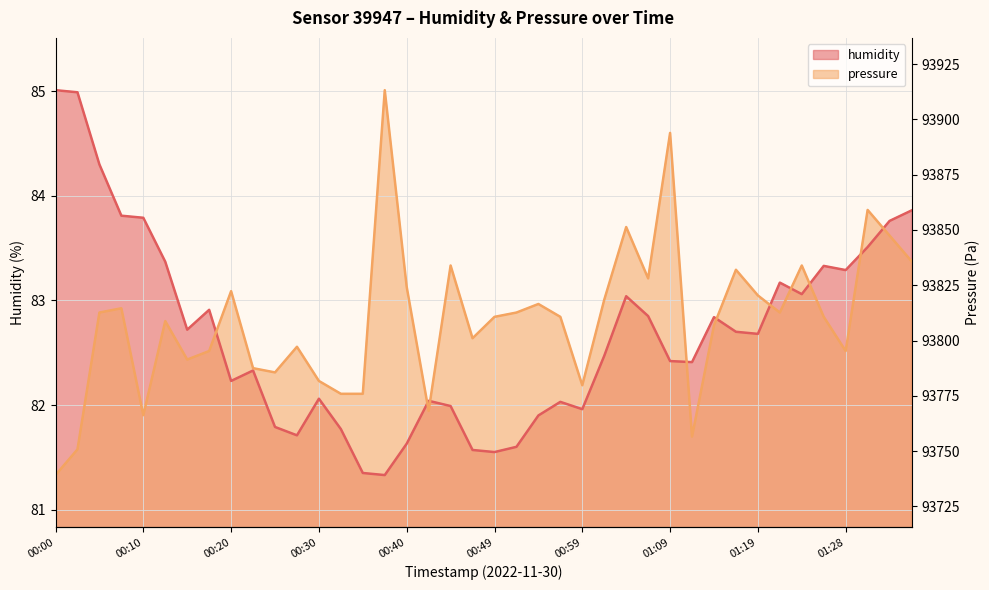

At which category does humidity reach its first local peak?

00:18